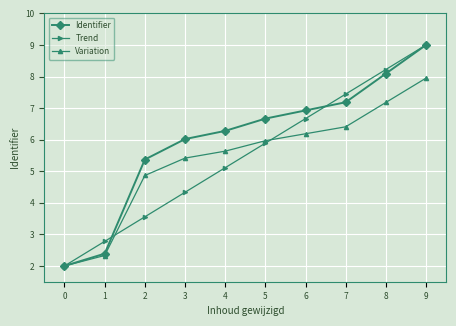

Is it true that Variation equals 2.1 at 2?

False